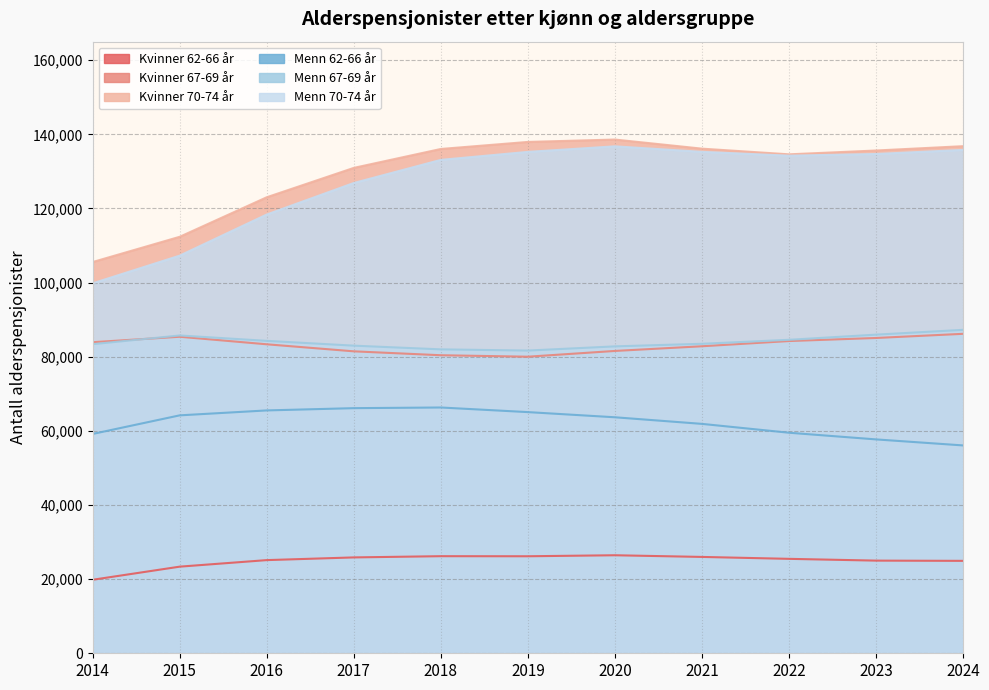

Rank the series by their maximum value, from lowest to highest.

Kvinner 62-66 år, Menn 62-66 år, Kvinner 67-69 år, Menn 67-69 år, Menn 70-74 år, Kvinner 70-74 år